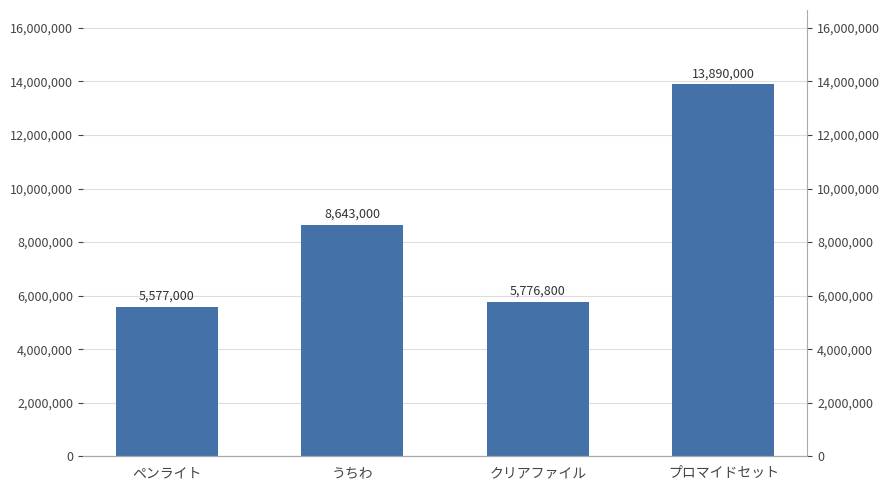

What is the sum of all values?

33886800